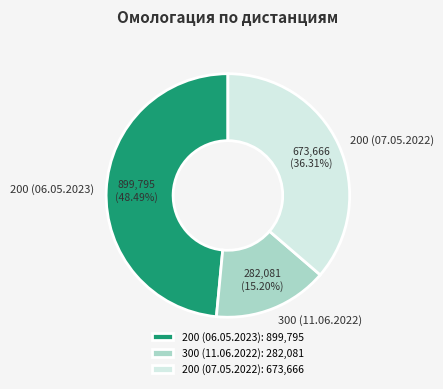

True or false: 300 (11.06.2022) accounts for 15% of the total.

True